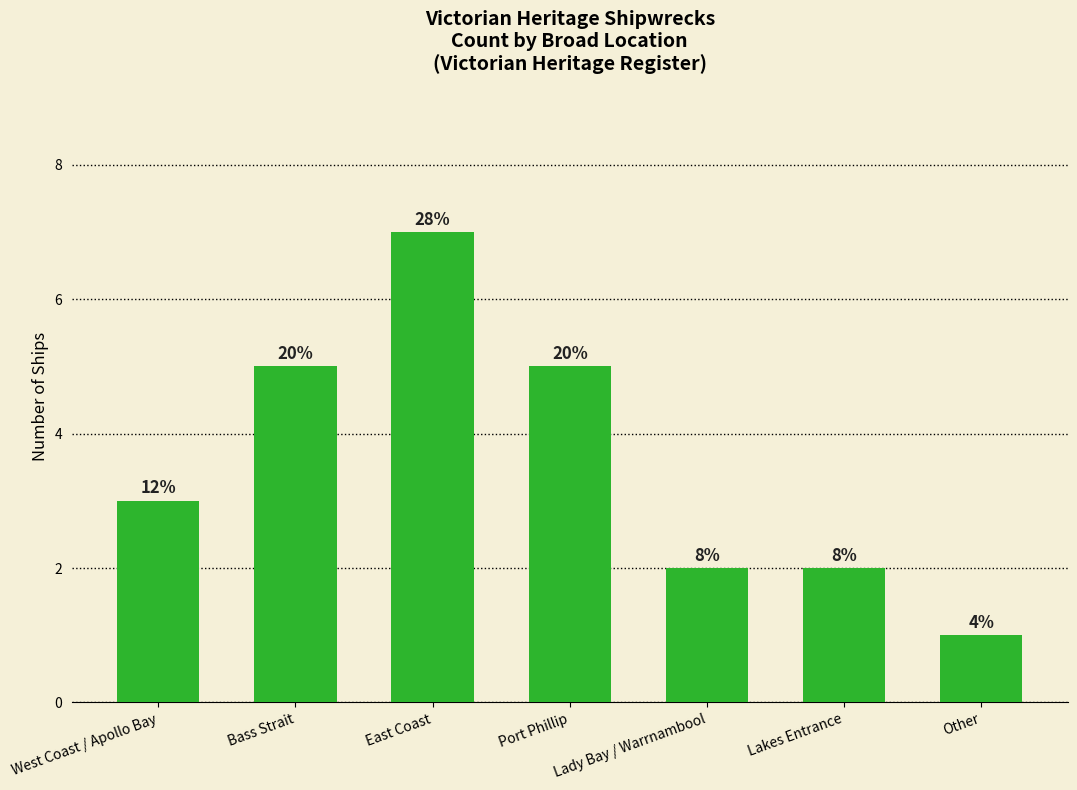

What is the value of the 7th bar from the left?

1